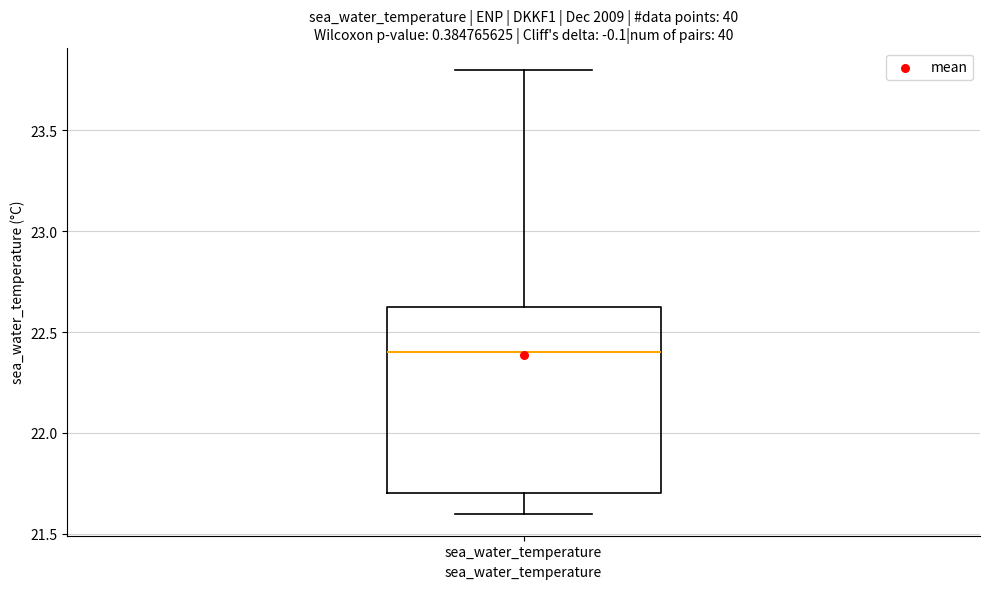

Where does the median line of the box for sea_water_temperature sit on the y-axis? The values are not printed on the chart, so give them approximately, as read against the axis.

22.40